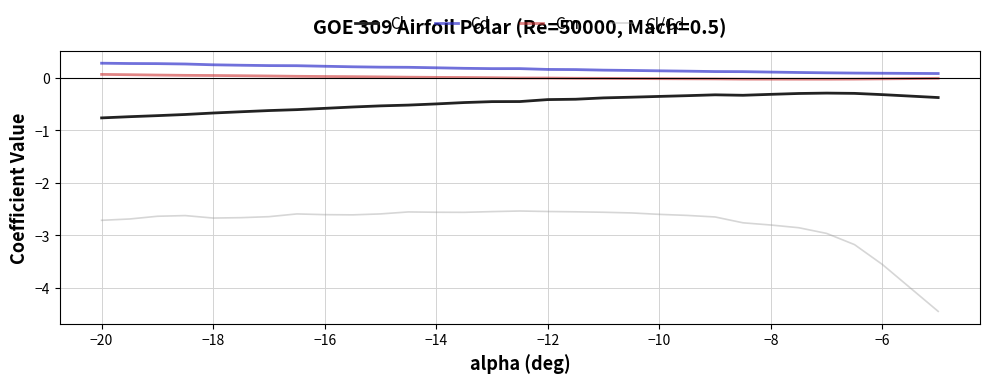

True or false: Cl/Cd and Cm cross at least once.

False